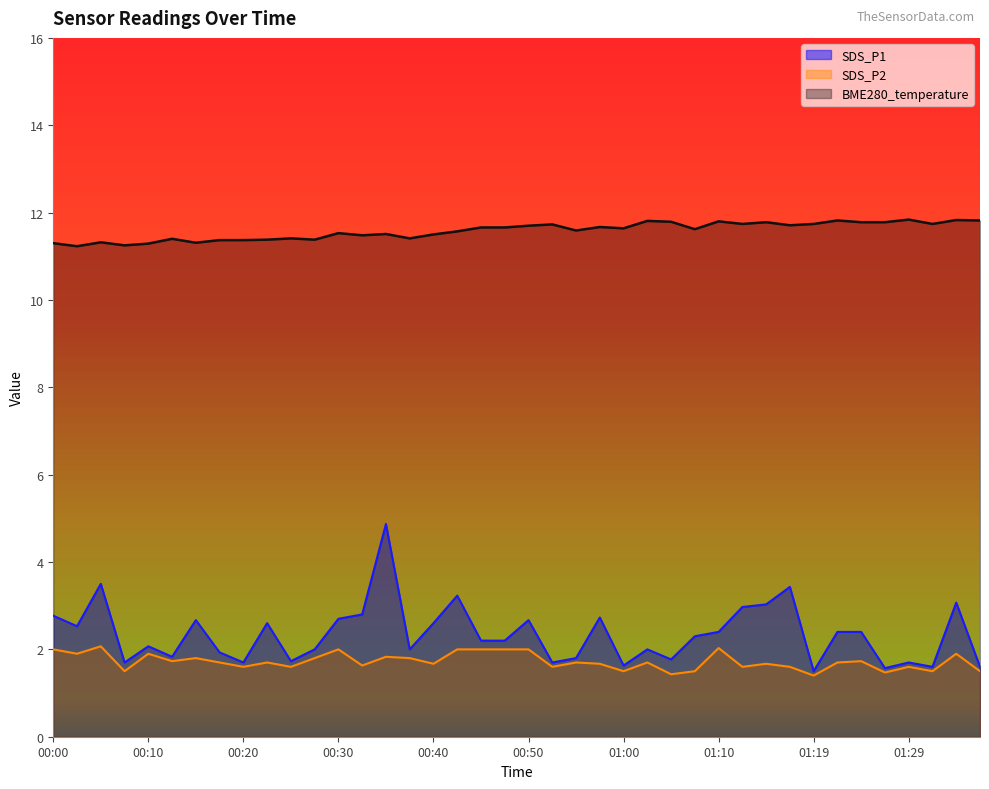

At how many categories does at least one series exceed 9?

40